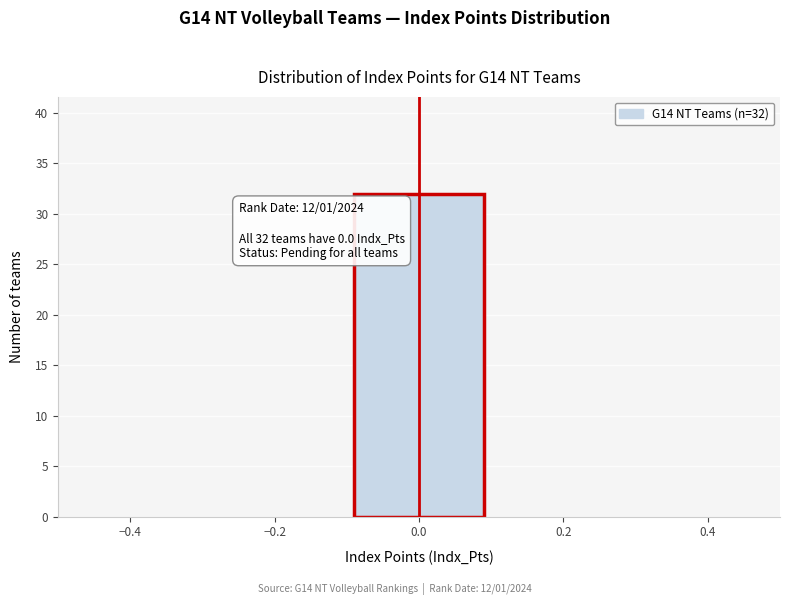

Over which range of the x-axis is the bar tallest?

-0.1 to 0.1